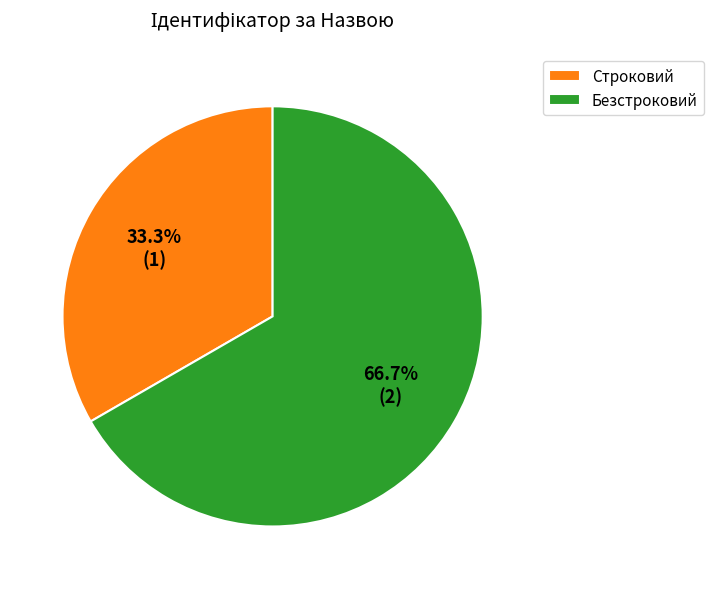

What is the majority slice?

Безстроковий